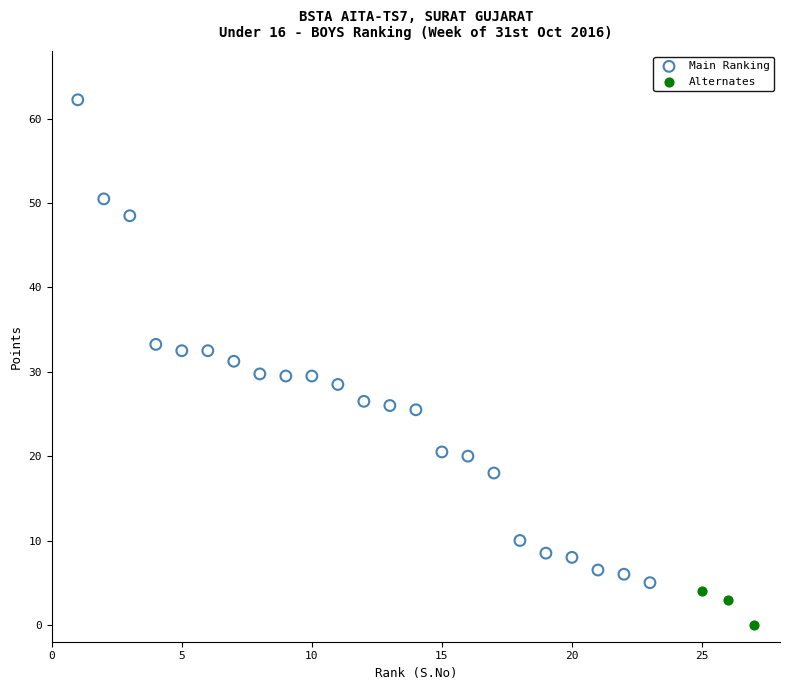

Which series contains the lowest Y value?

Alternates